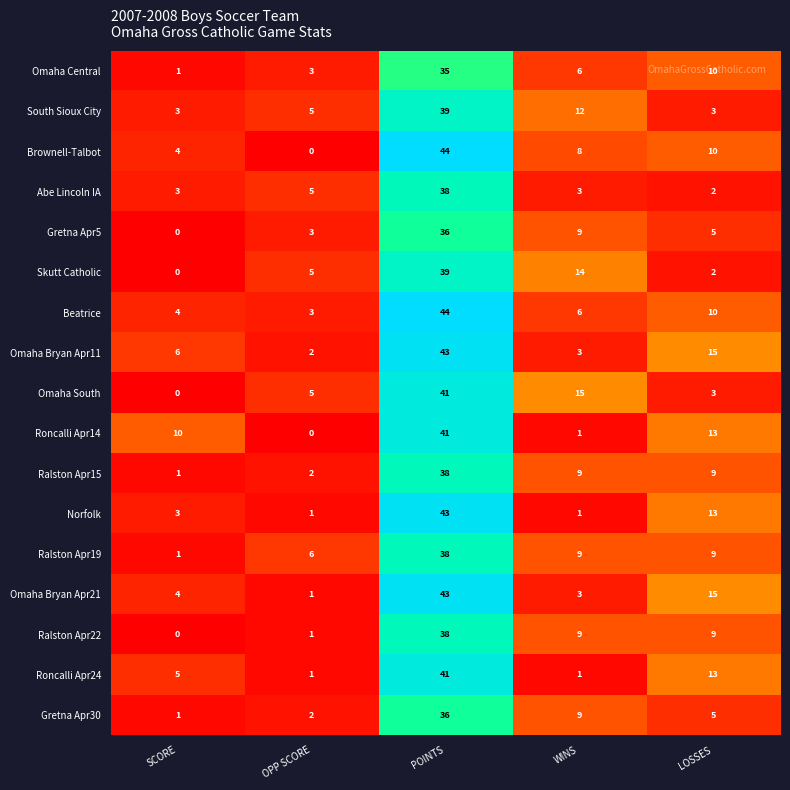

Between POINTS and WINS, which series saw the biggest shift?

Norfolk